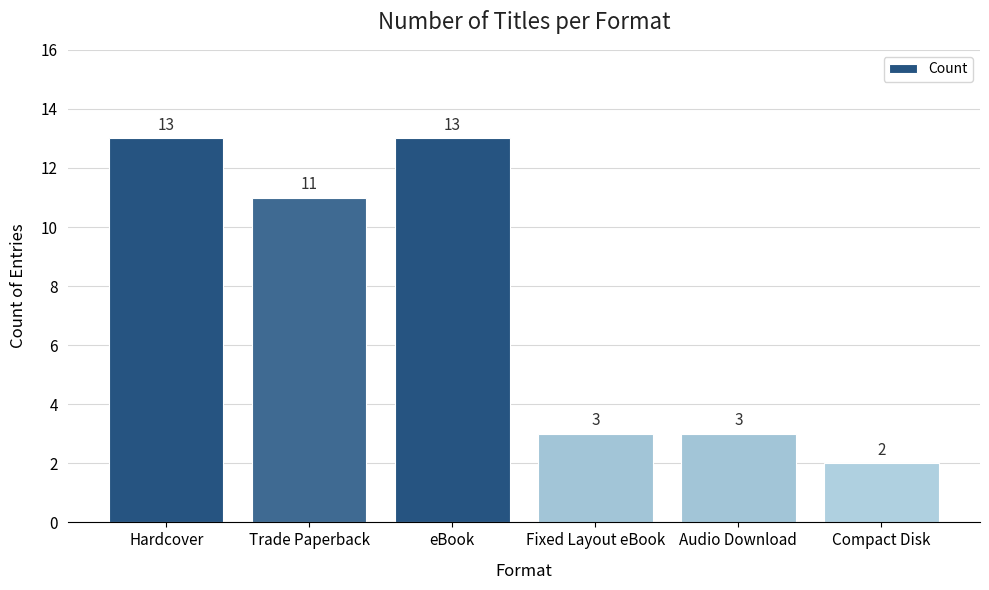

At which category does the chart reach its minimum across all series?

Compact Disk